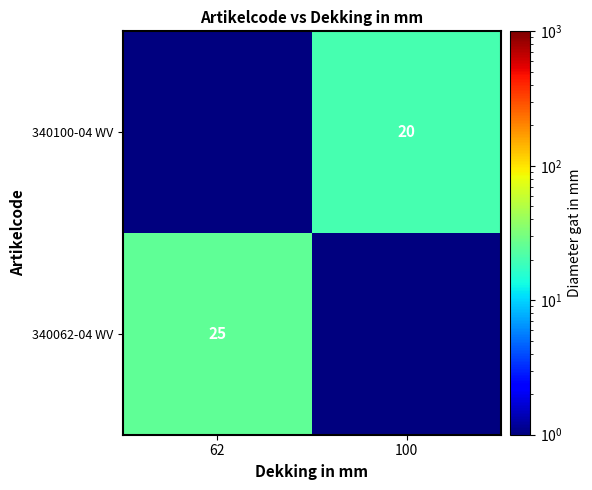

At which category is the sum across all series the highest?

62